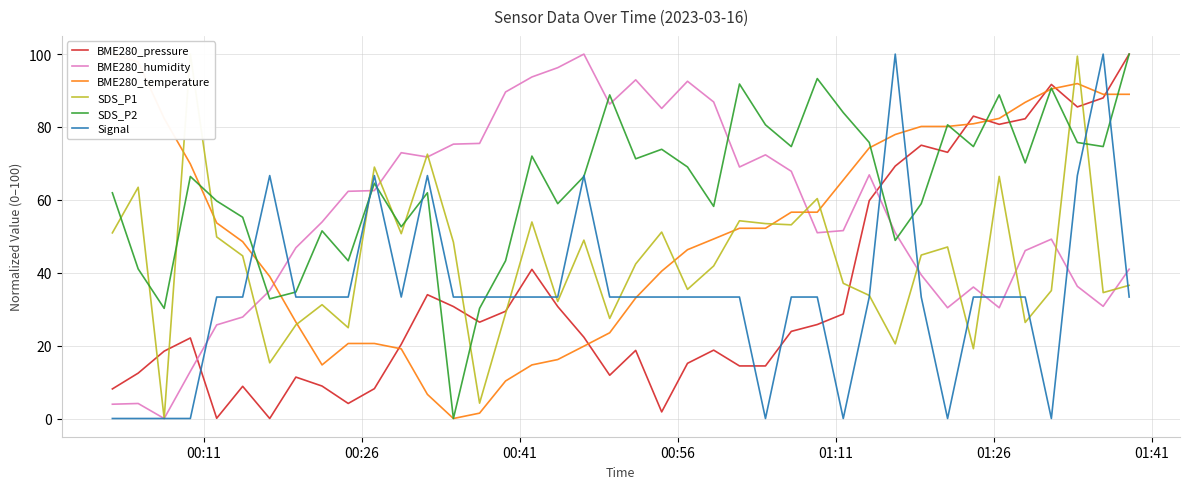

Which series ends up on top after the final intersection of BME280_pressure and BME280_humidity?

BME280_pressure